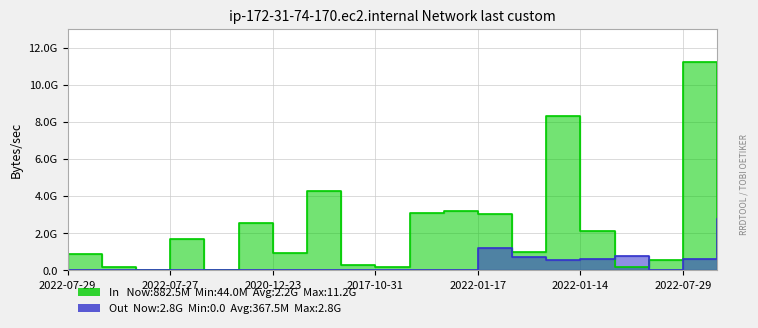

How many times do Out and In cross each other?

3